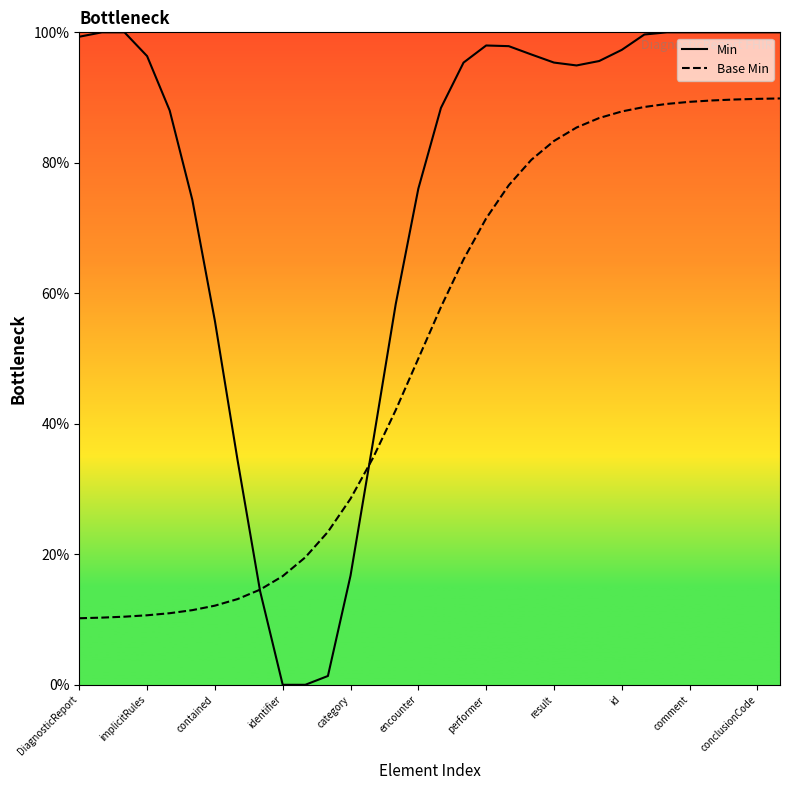

Which series has the largest range (max minus min)?

Min